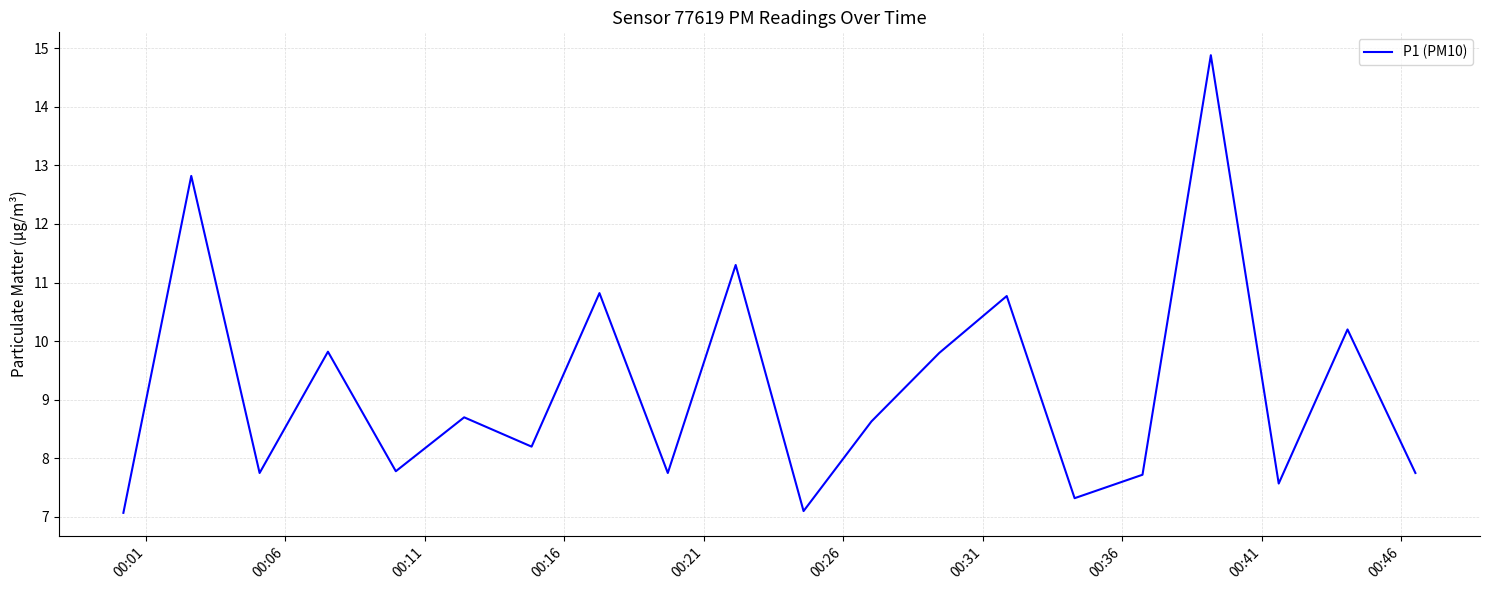

What is the smallest value displayed?

7.1